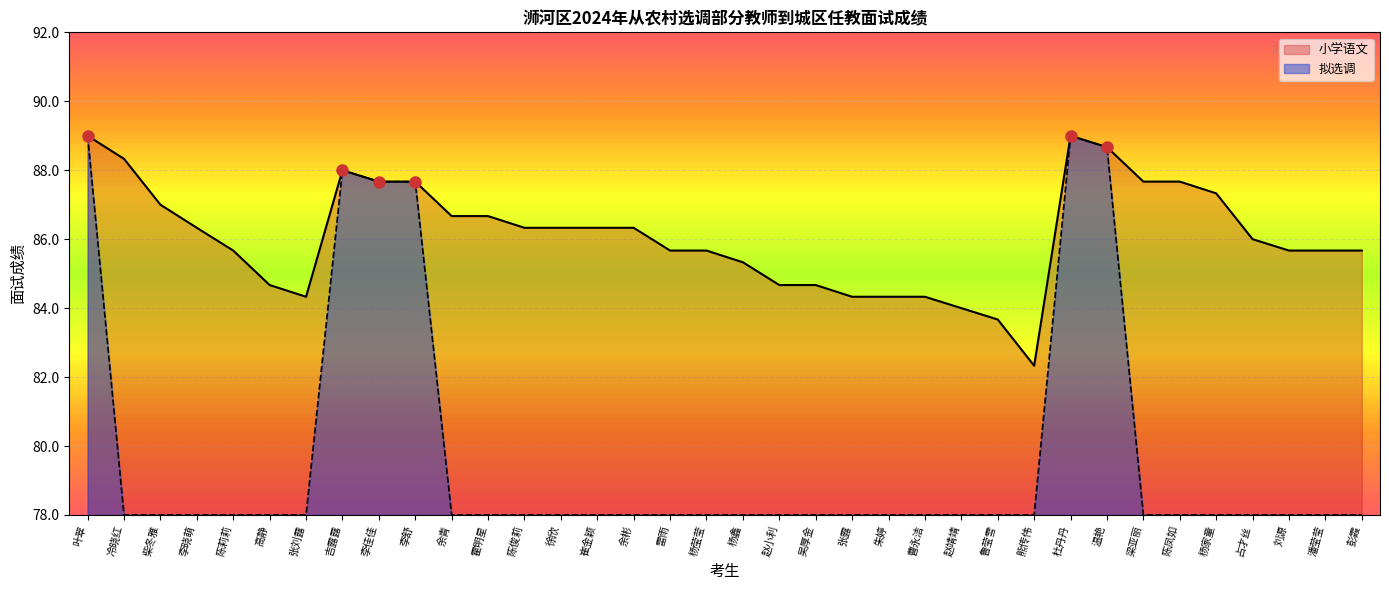

What is the total value across all series at 赵靖靖?

162.0